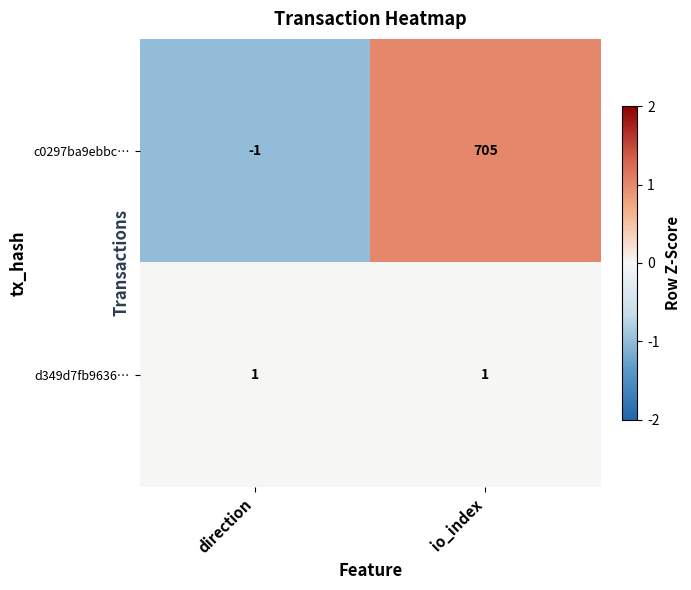

Which series has the widest spread of values?

c0297ba9ebbc…